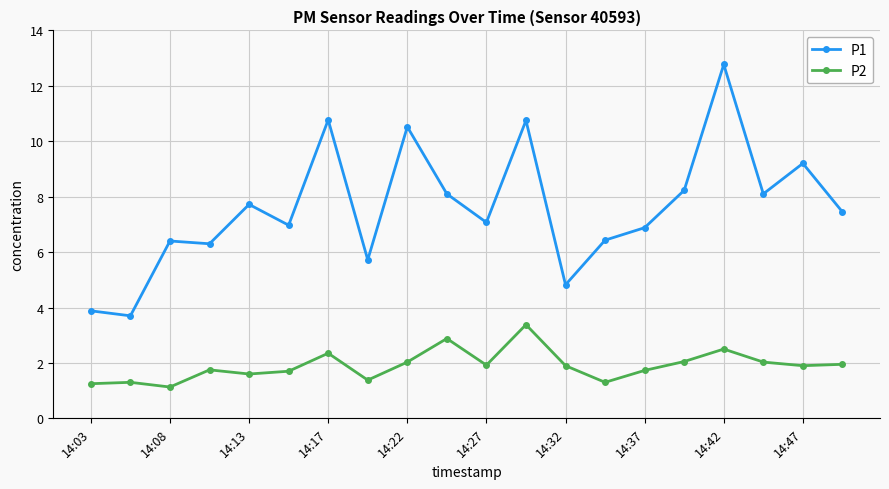

What is the lowest value of the P2 series?

1.1